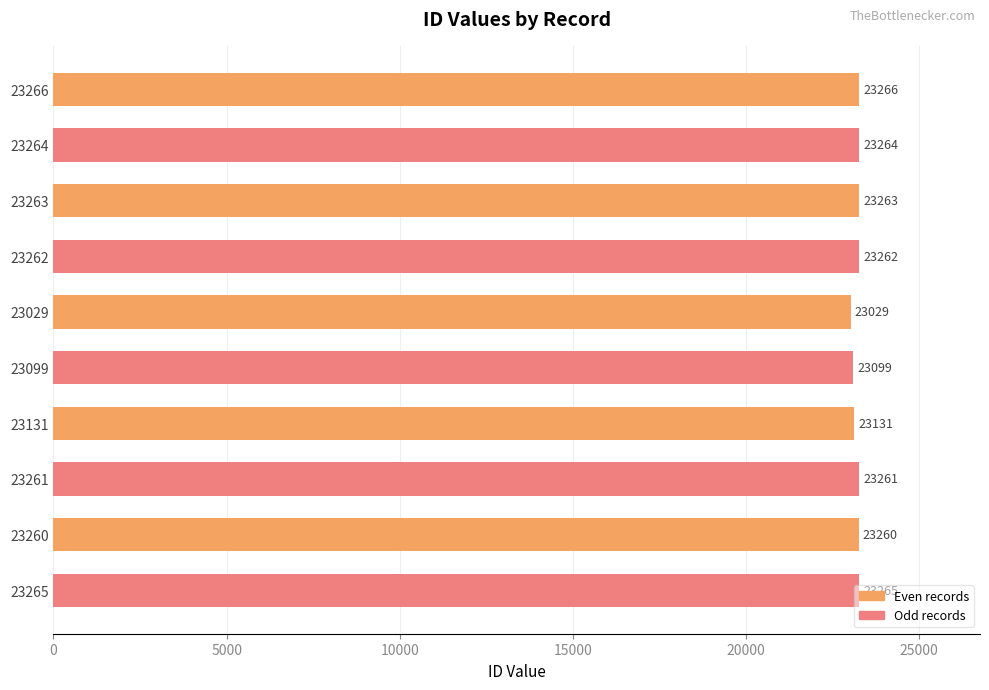

What is the value of the 9th bar from the top?

23260